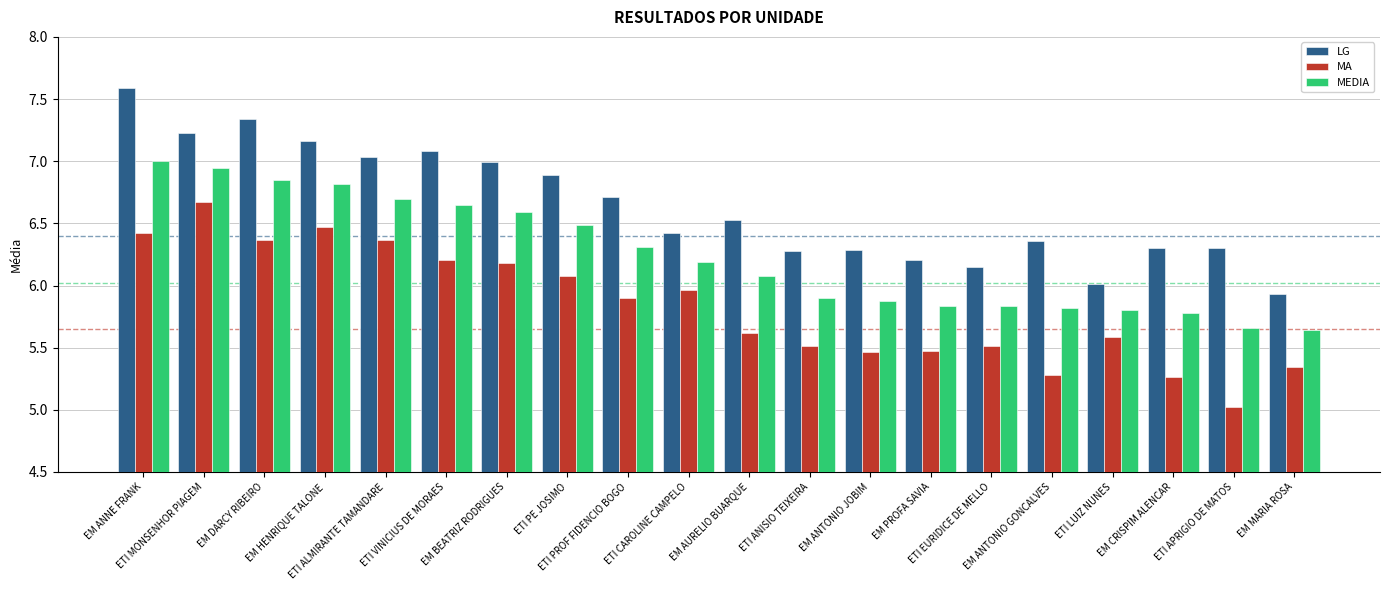

Rank the series by their average value, from highest to lowest.

LG, MEDIA, MA